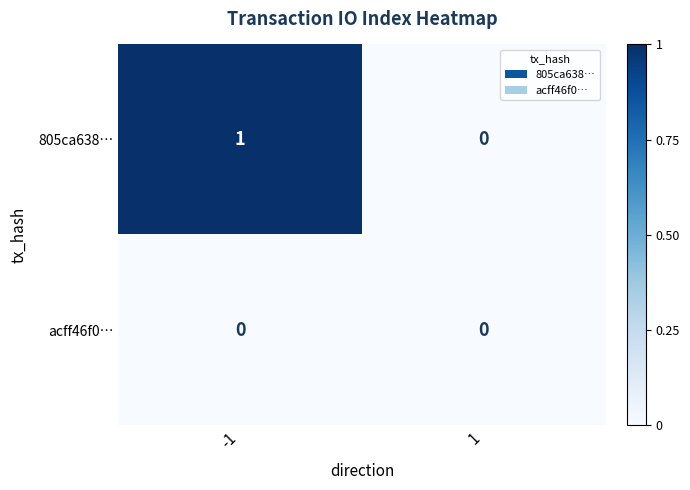

Reading left to right, what are all the values shown in this chart?

805ca638…: -1=1	1=0
acff46f0…: -1=0	1=0